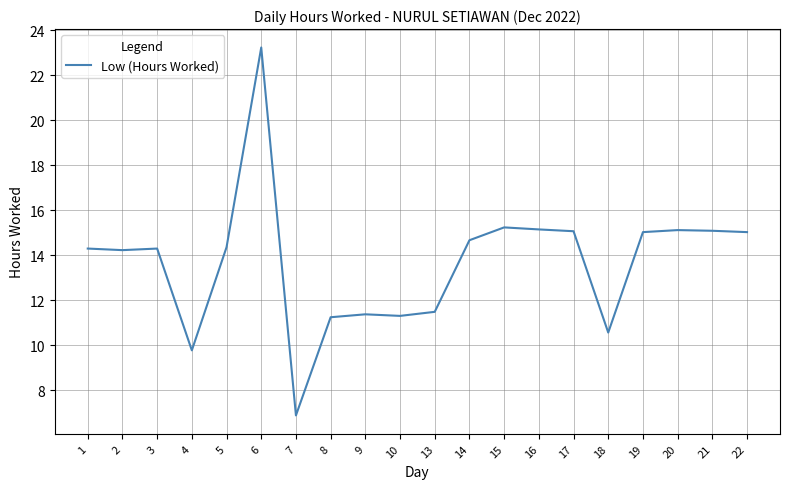

What is the ratio of the value at 1 to the value at 10?

1.3